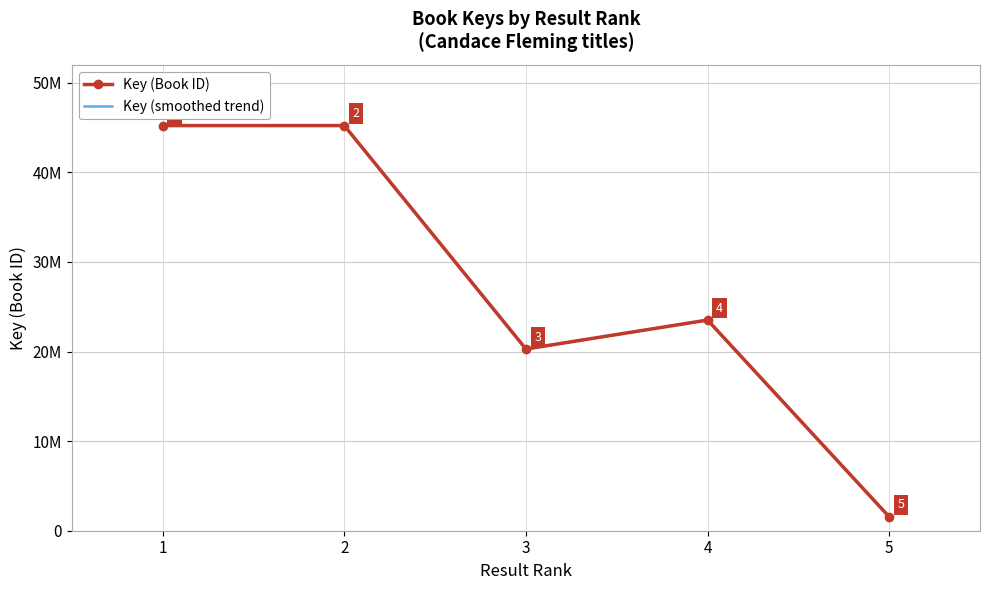

Count the number of categories in the chart.

5